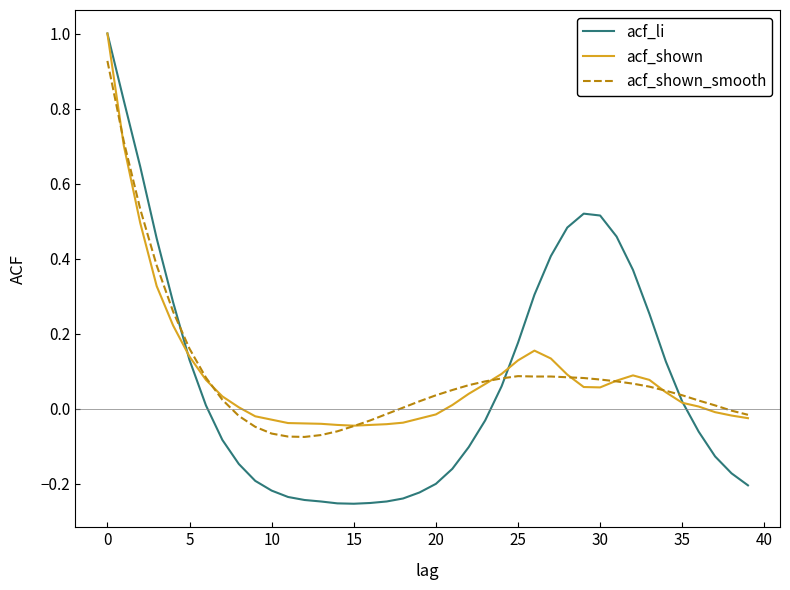

What is the greatest value displayed?

1.0